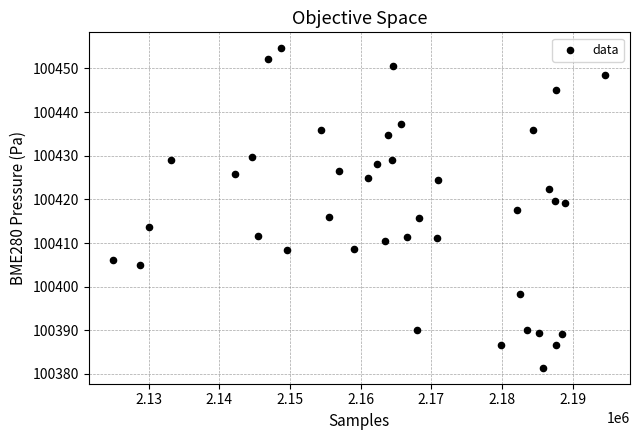

What is the range of Y values (max minus min)?

73.2